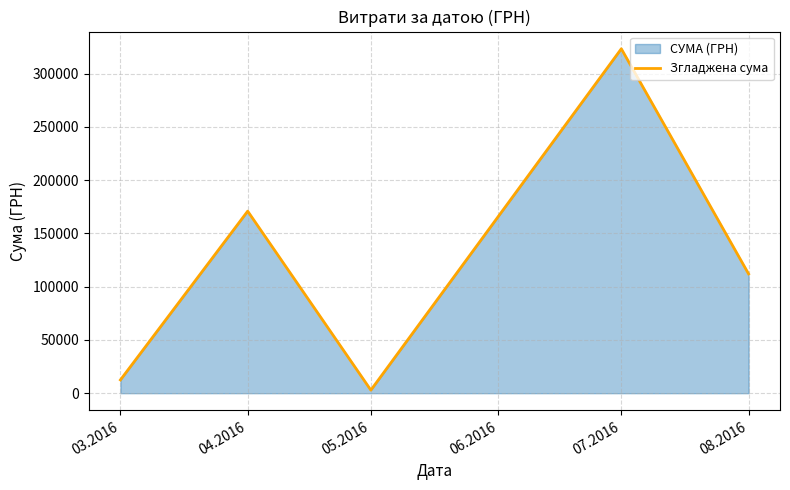

Reading left to right, list all the values displayed in this chart.

12451.2	170890.7	2886.0	323326.6	111990.4